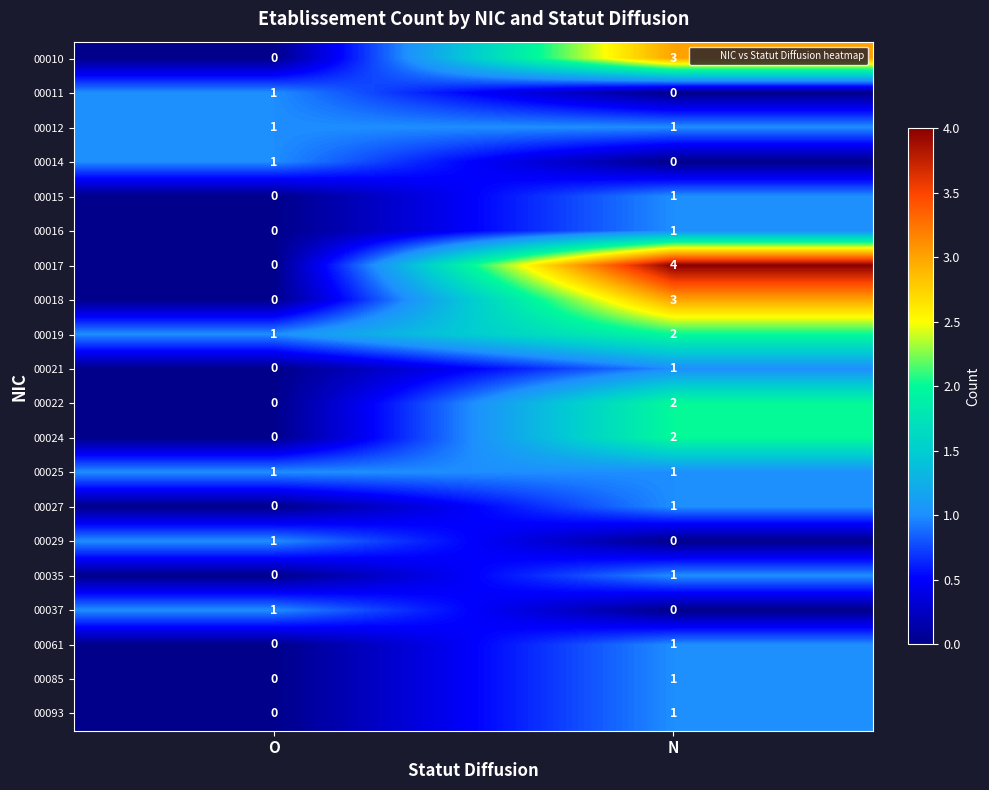

What is the total value across all series at O?

7